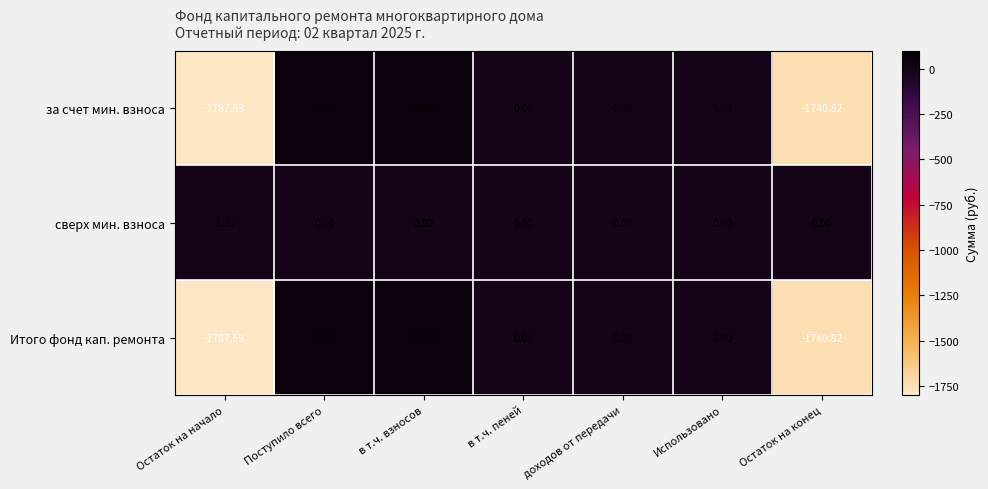

Which category has the highest value across all series?

Поступило всего